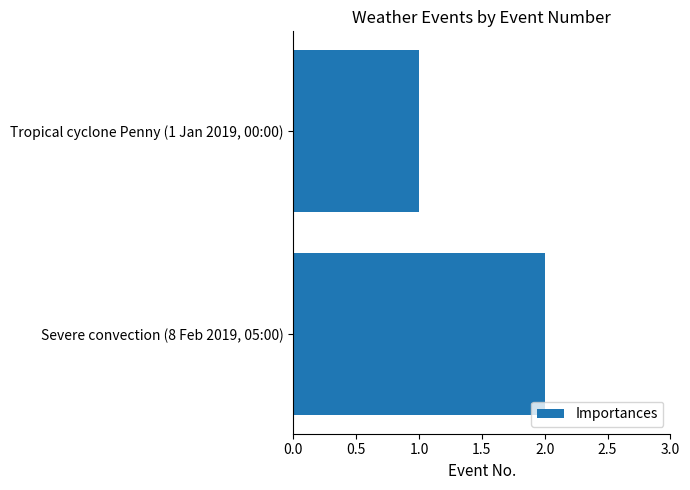

What is the label of the 1st bar from the bottom?

Severe convection (8 Feb 2019, 05:00)